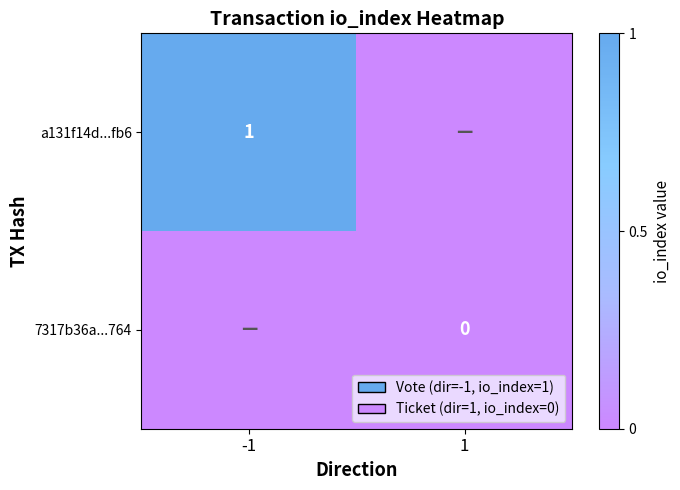

Where is a131f14d...fb6 nearest to the value 0?

1